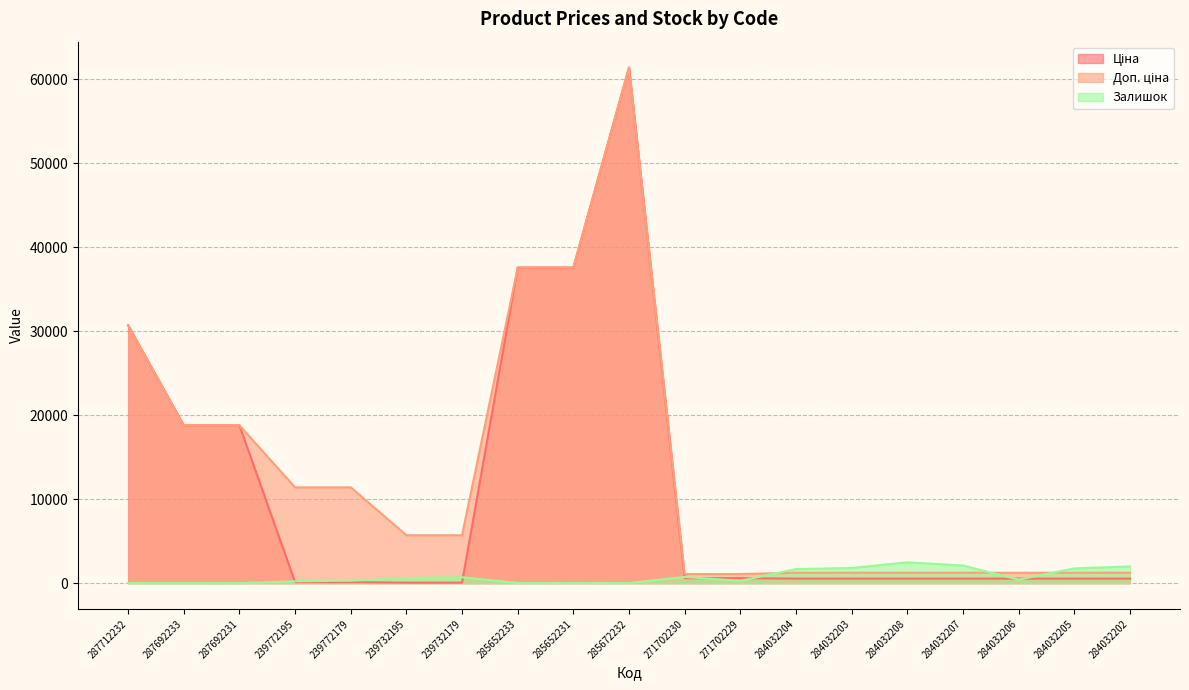

List the series in order of their overall mean, lowest first.

Залишок, Ціна, Доп. ціна